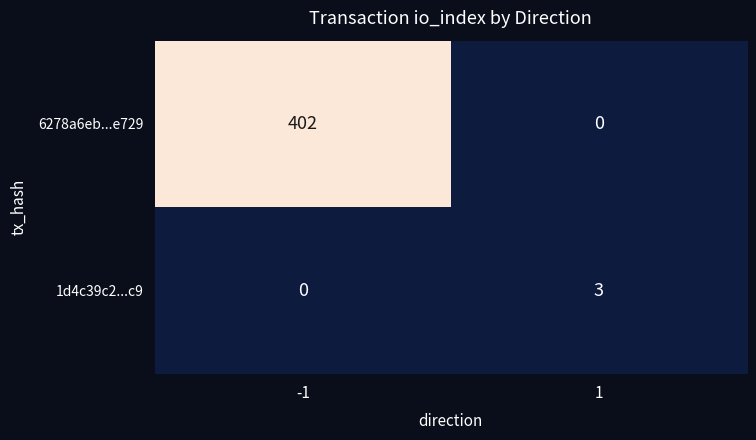

What is the average value of the 6278a6eb...e729 series?

201